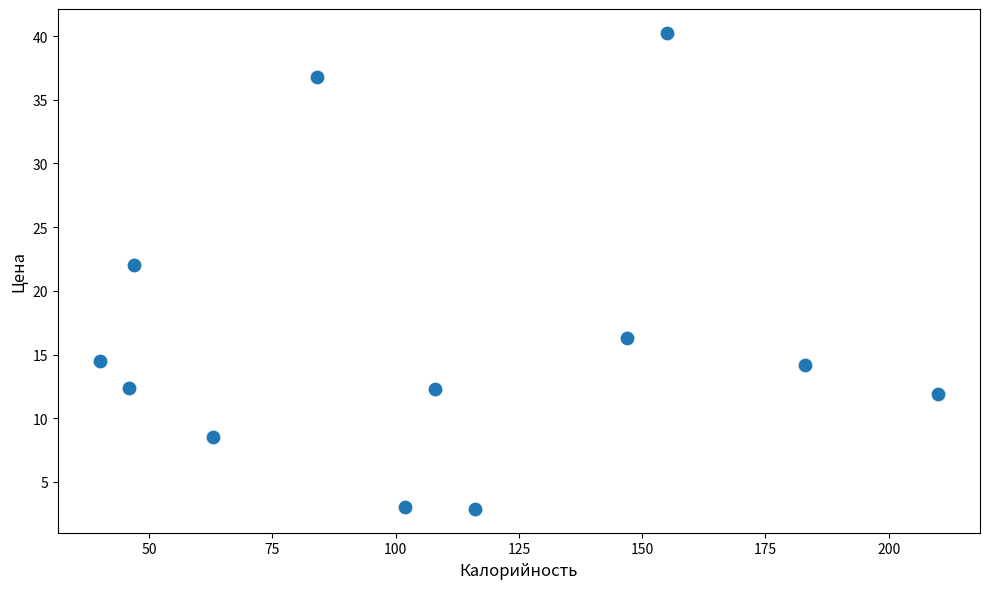

What is the average Y value?

16.3